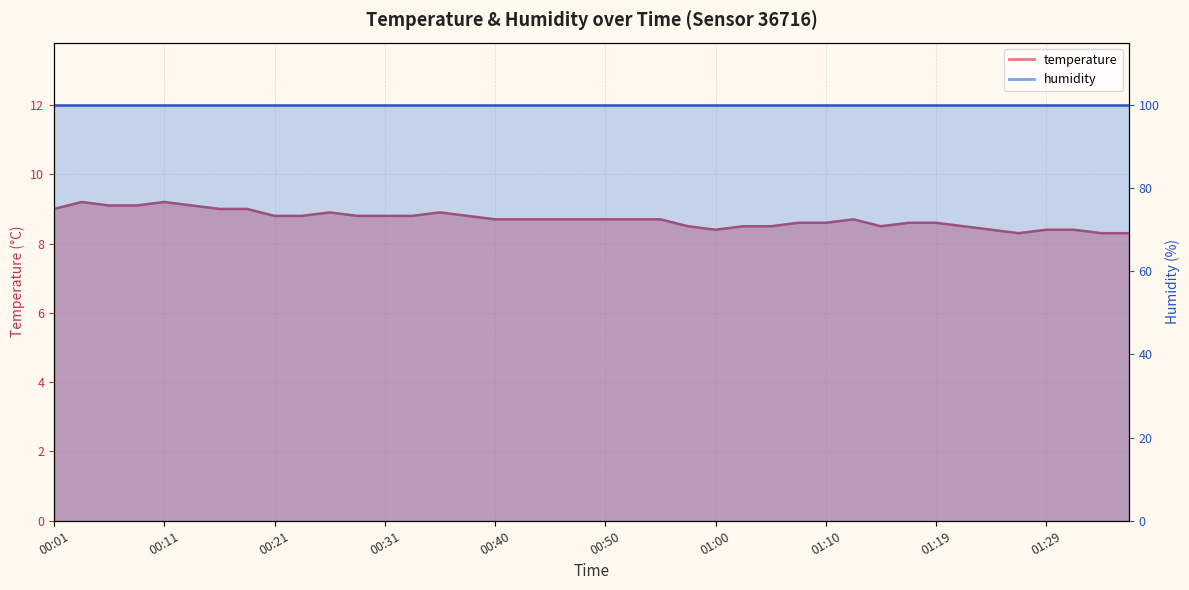

The value at 00:57 is 8.5. True or false?

True